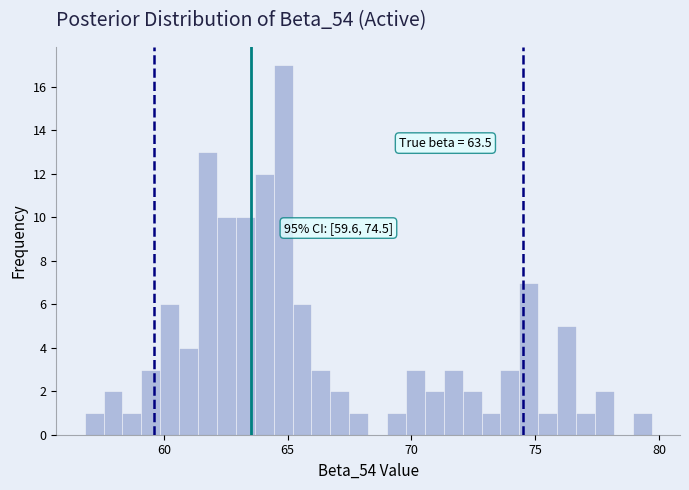

Around what value on the x-axis is the tallest bar? Give the approximate position of its centre, as read against the axis.

65.0